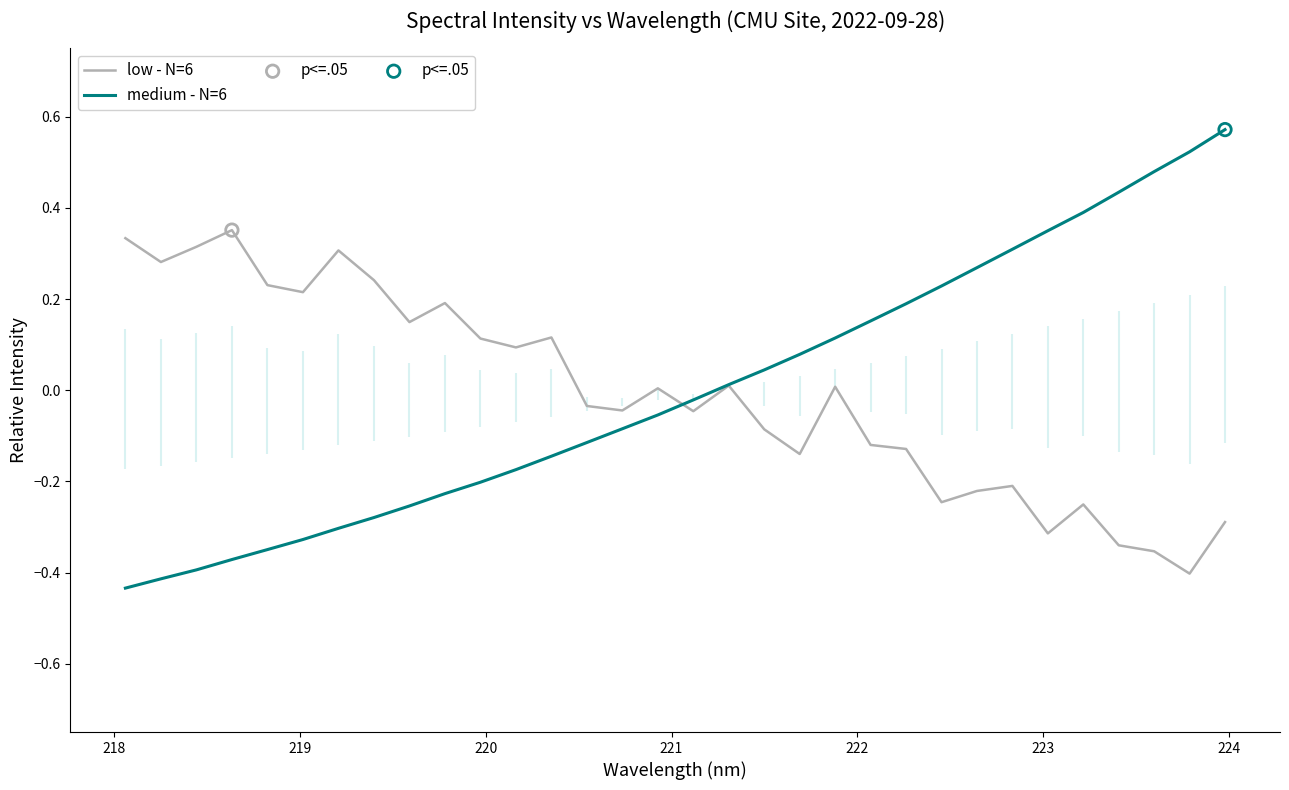

Which series reaches the maximum Y coordinate?

medium - N=6